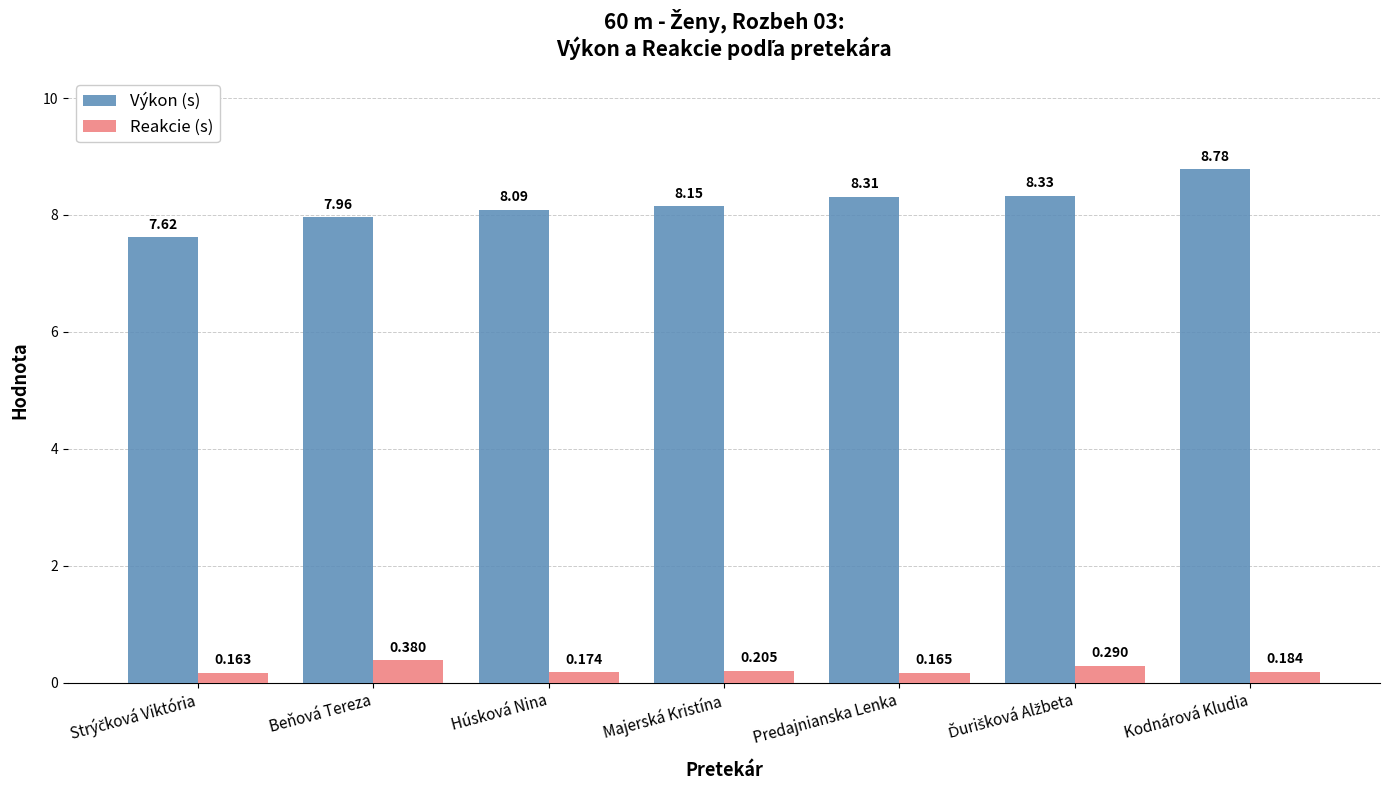

At which label does Výkon (s) first exceed 8?

Húsková Nina